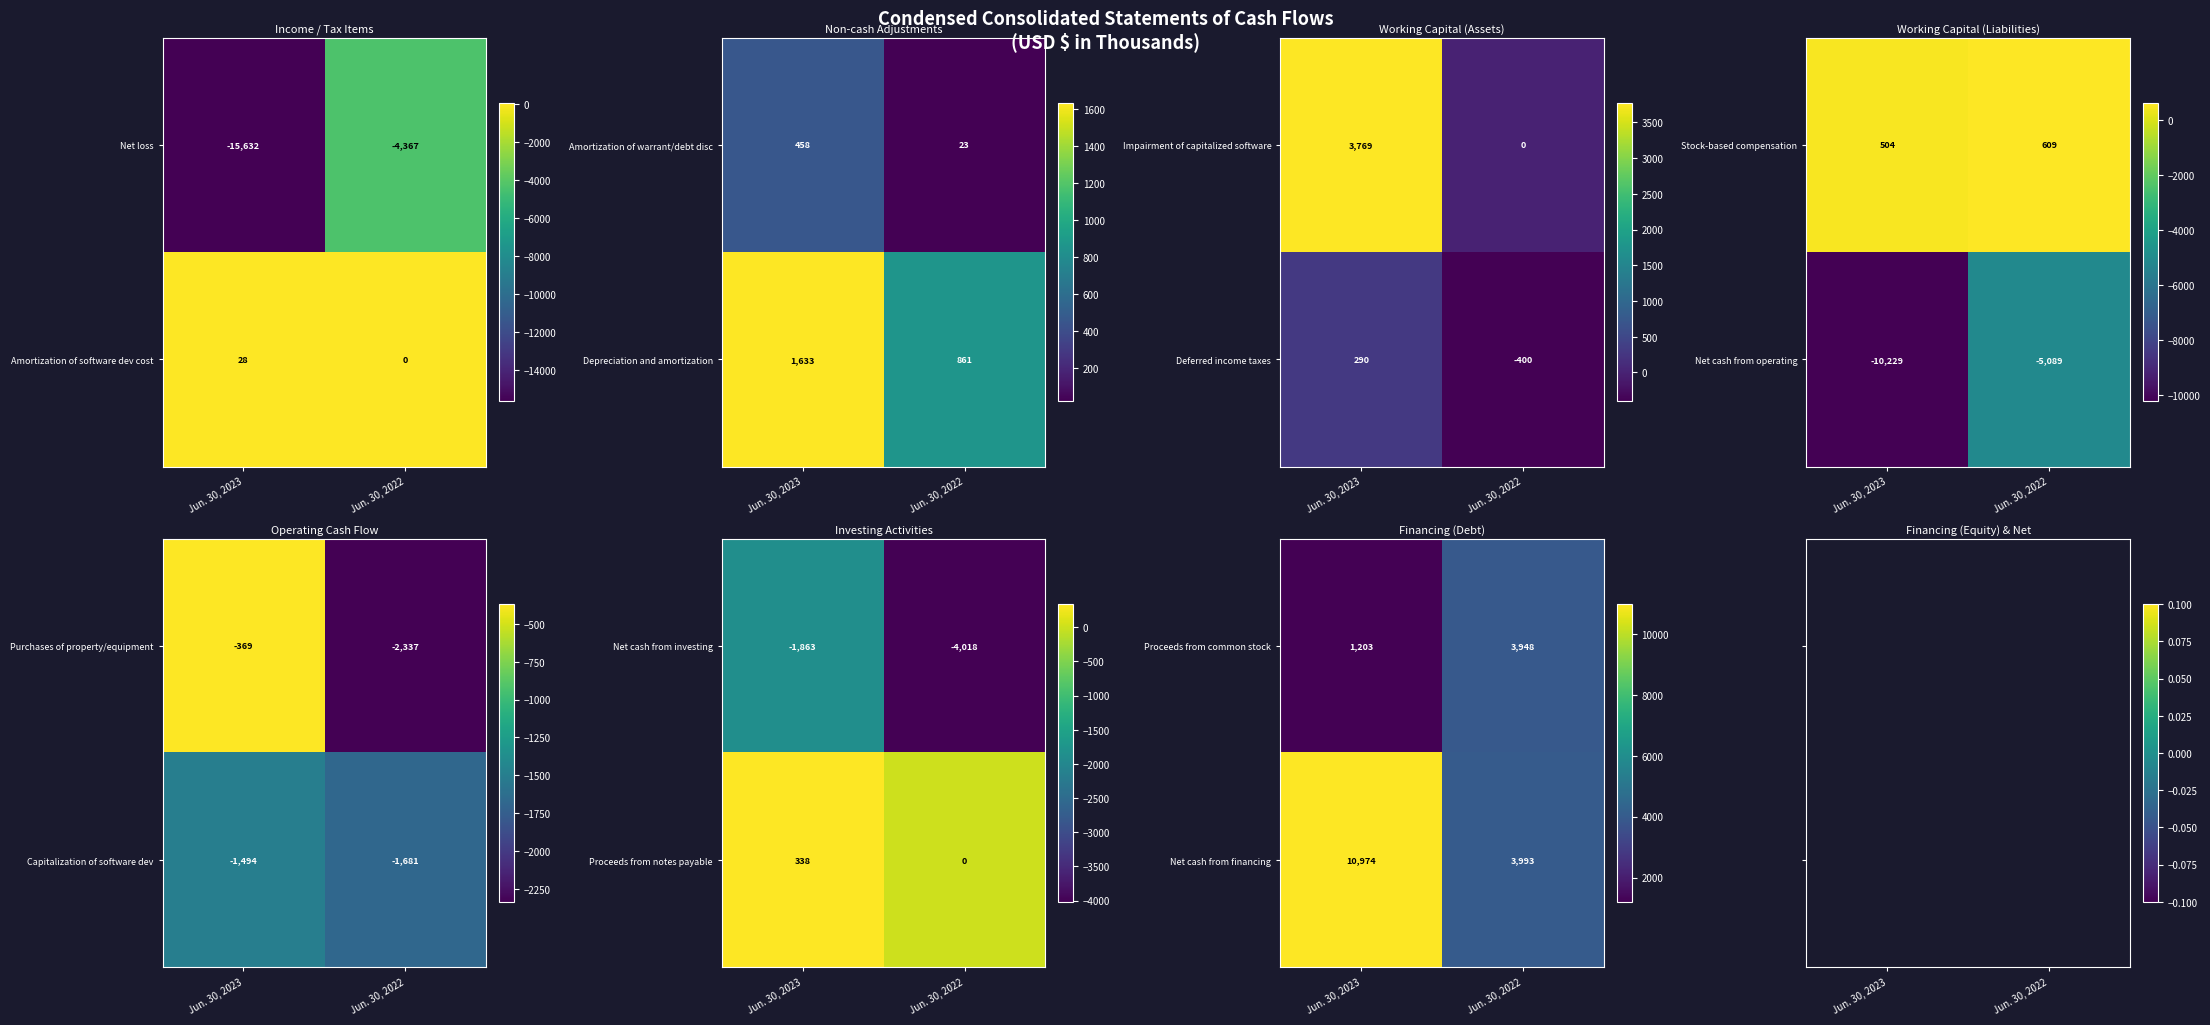

The Net loss series shows -4367 at Jun. 30, 2022. True or false?

True